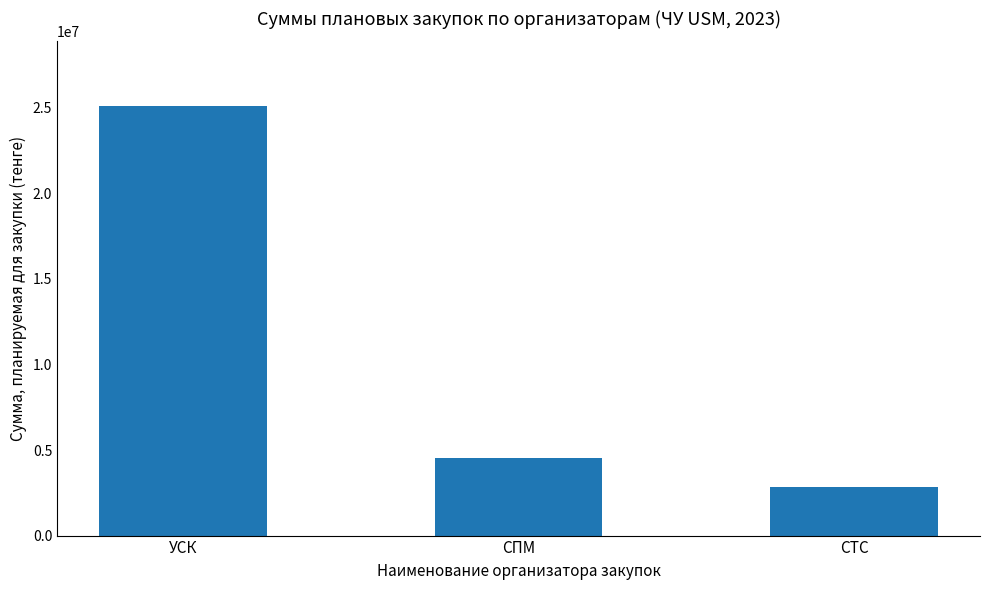

What is the value of the 2nd bar from the left?

4525415